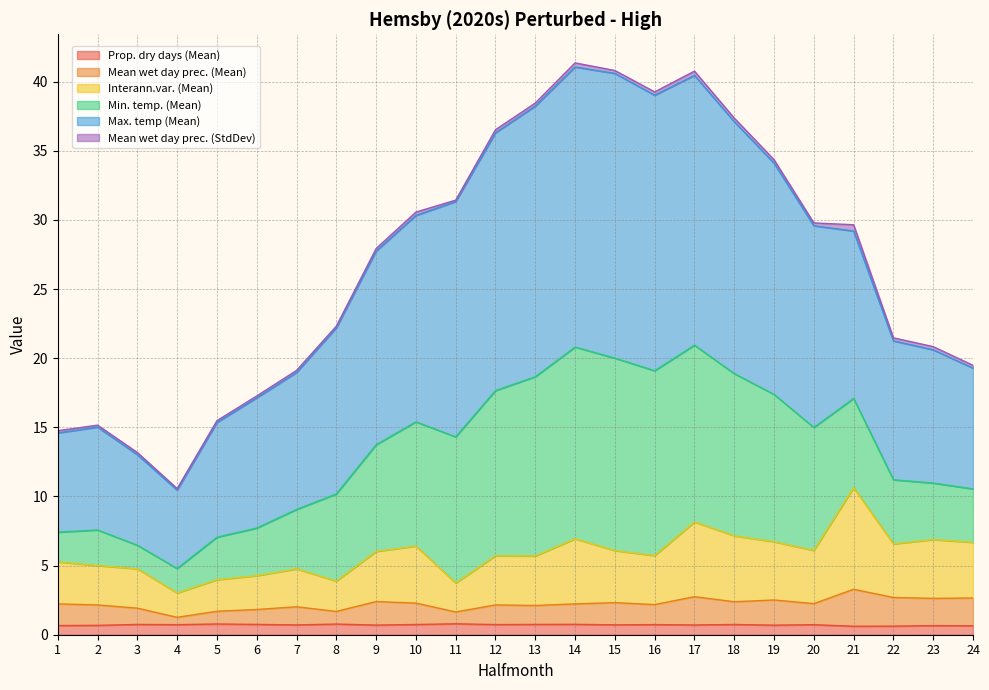

At which category does the chart reach its peak across all series?

14